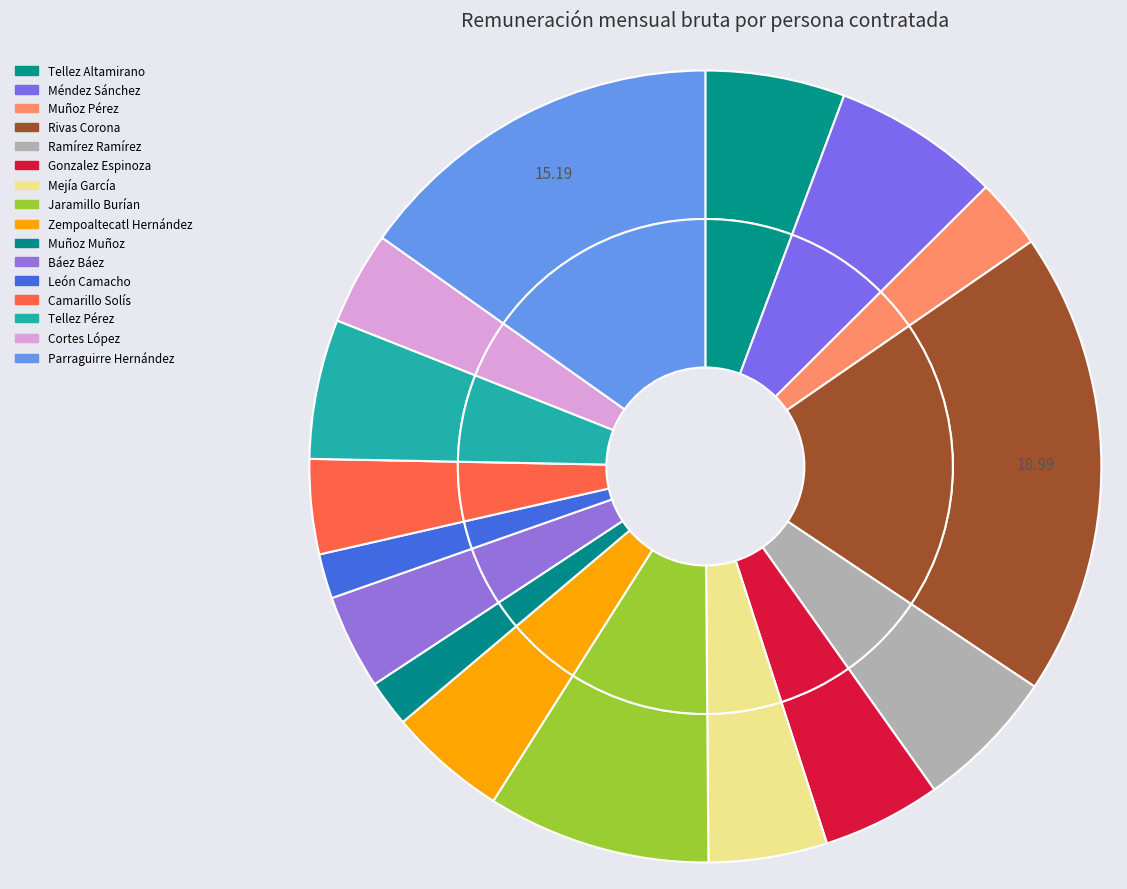

What is the largest slice in the pie chart?

Rivas Corona